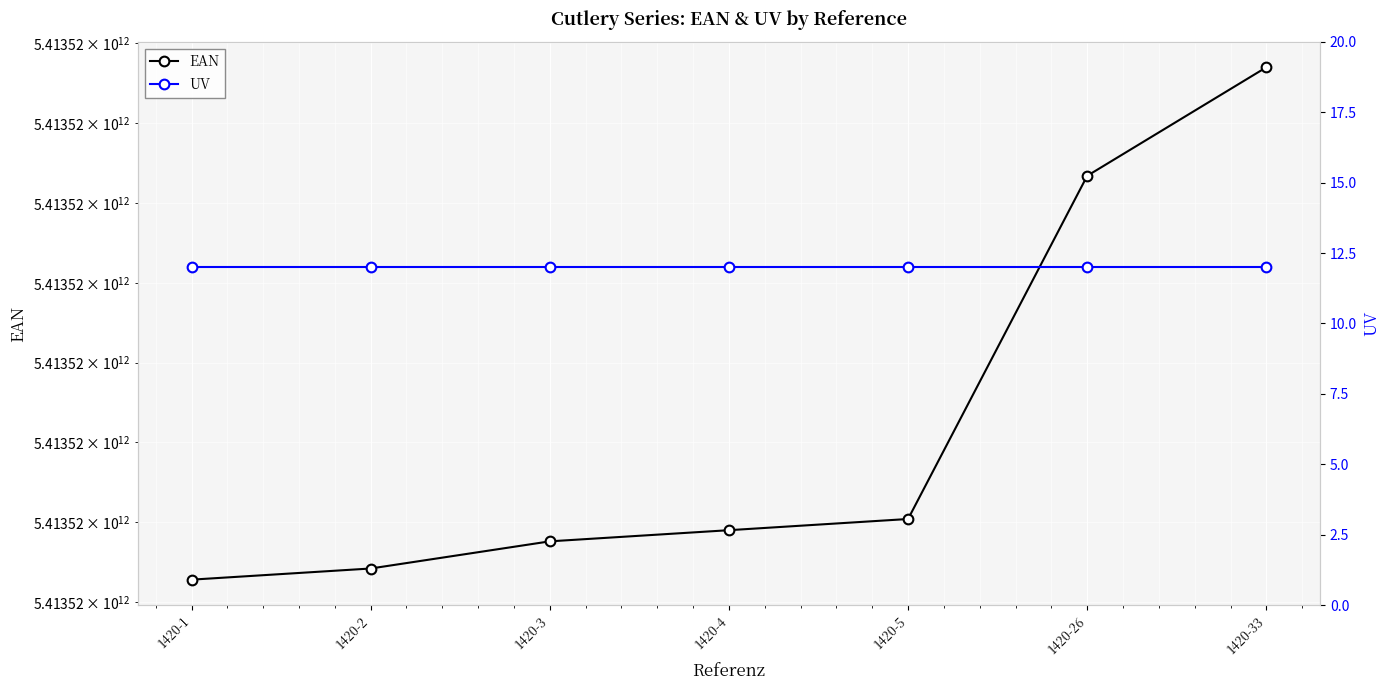

What is the greatest value displayed?

5413521420335